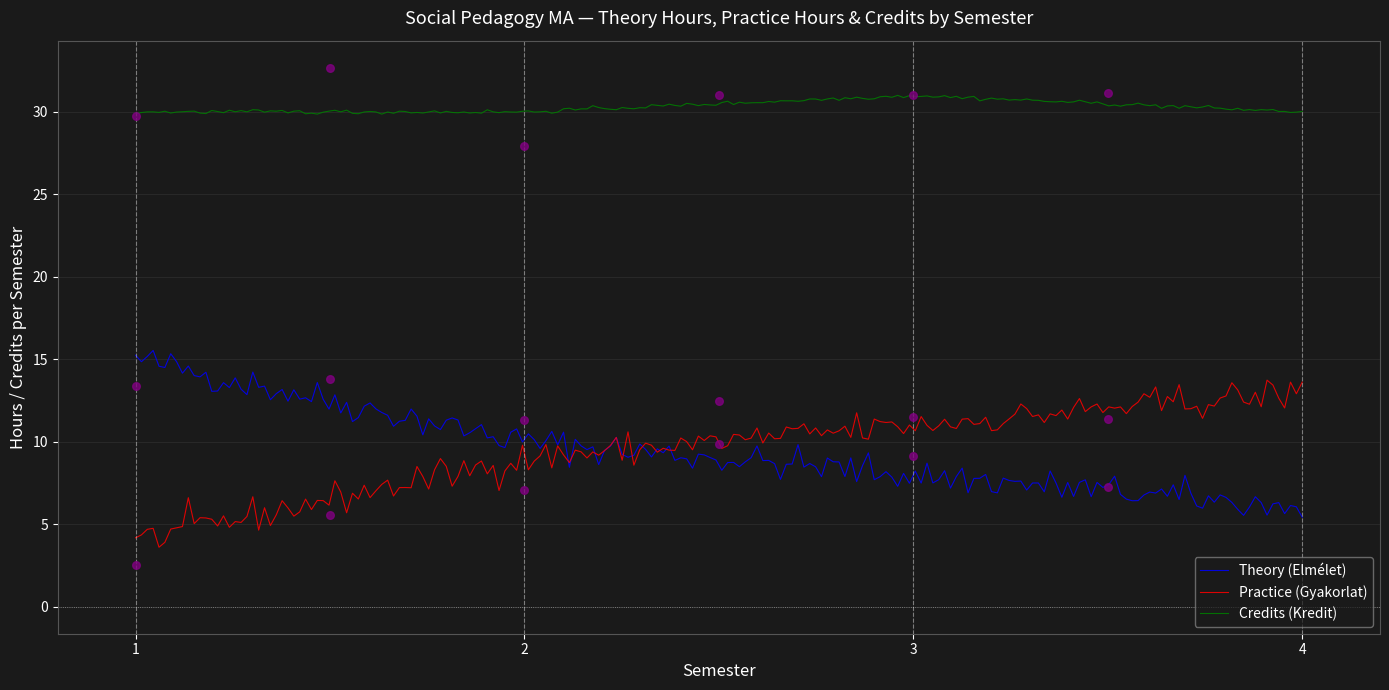

Which series has the widest spread of Y values?

Theory (Elmélet)